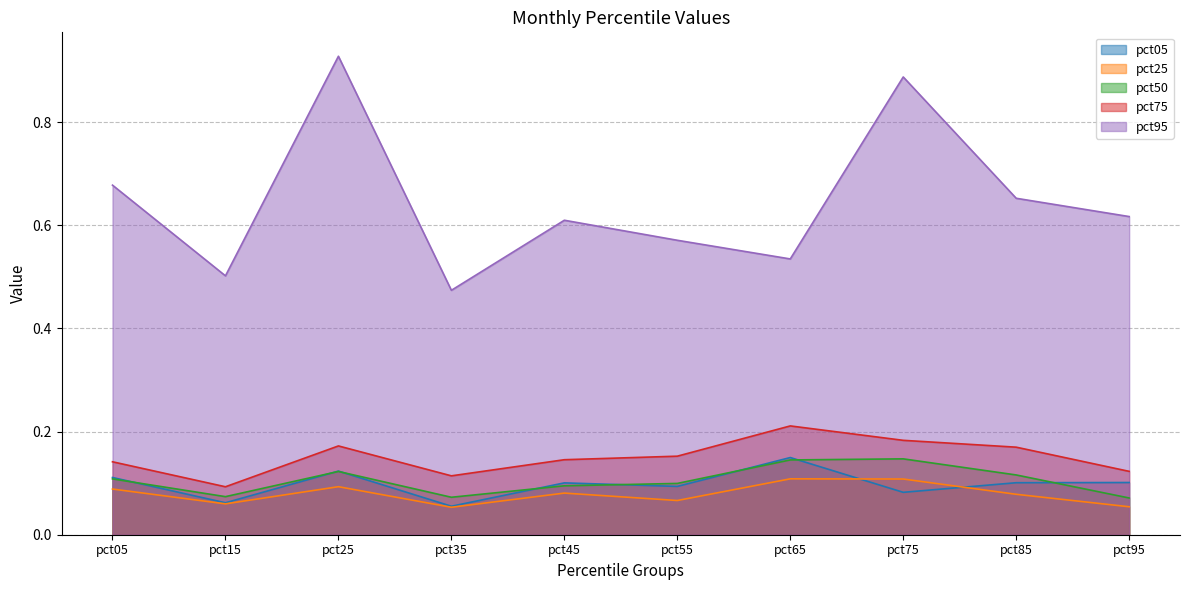

What are all the series names shown in the legend?

pct05, pct25, pct50, pct75, pct95